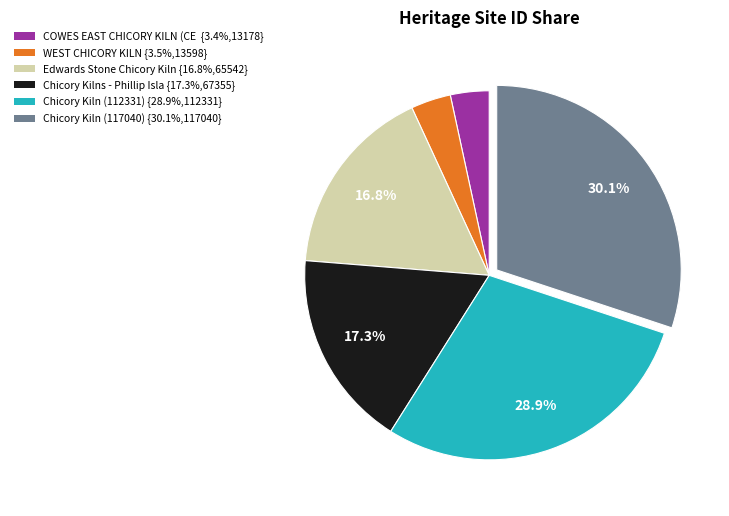

Is there a majority slice in this chart?

No